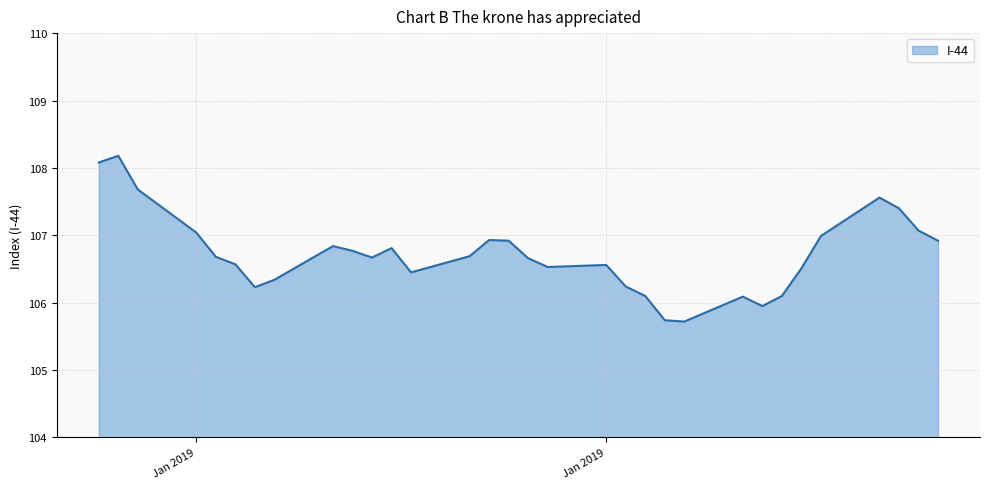

What is the smallest value displayed?

105.7